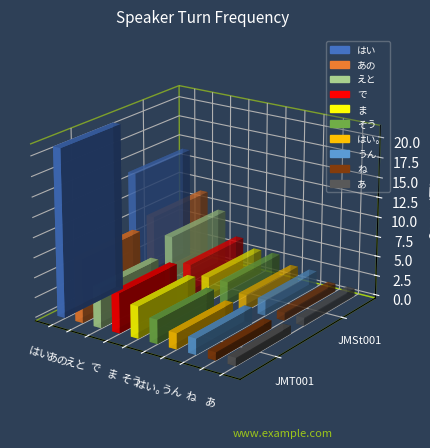

How many data points in JMSt001 are above 3?

4